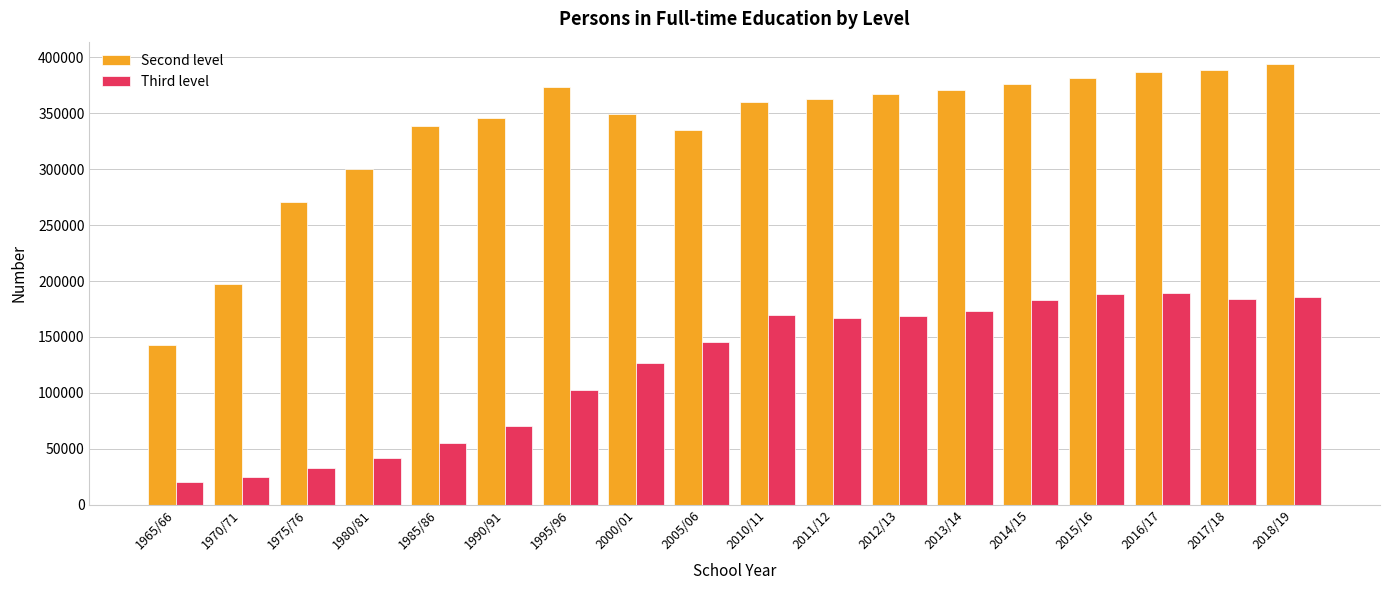

At which category does the chart reach its peak across all series?

2018/19